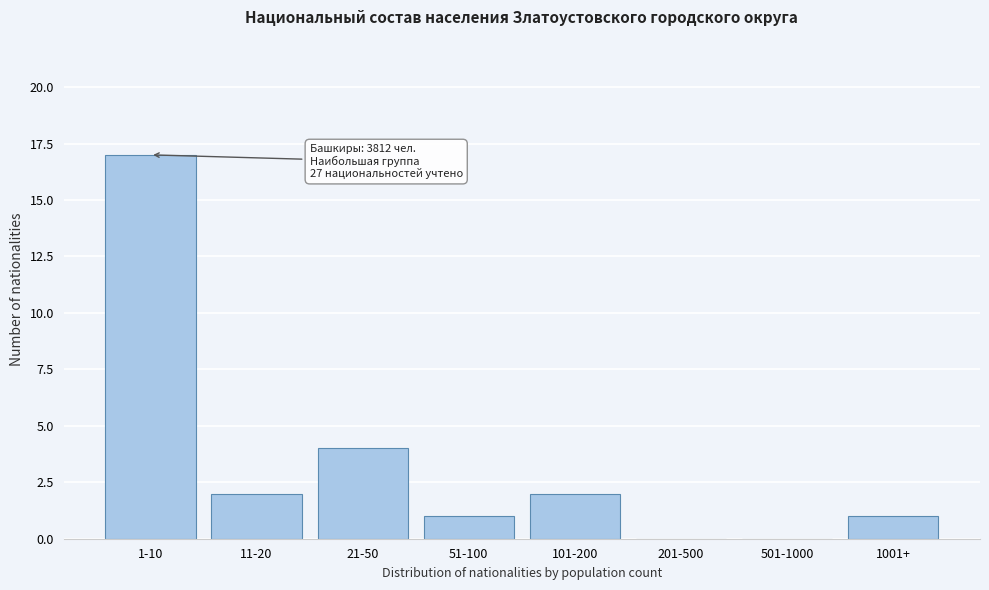

Reading right to left, extract all data points from this chart.

1001+=1	501-1000=0	201-500=0	101-200=2	51-100=1	21-50=4	11-20=2	1-10=17